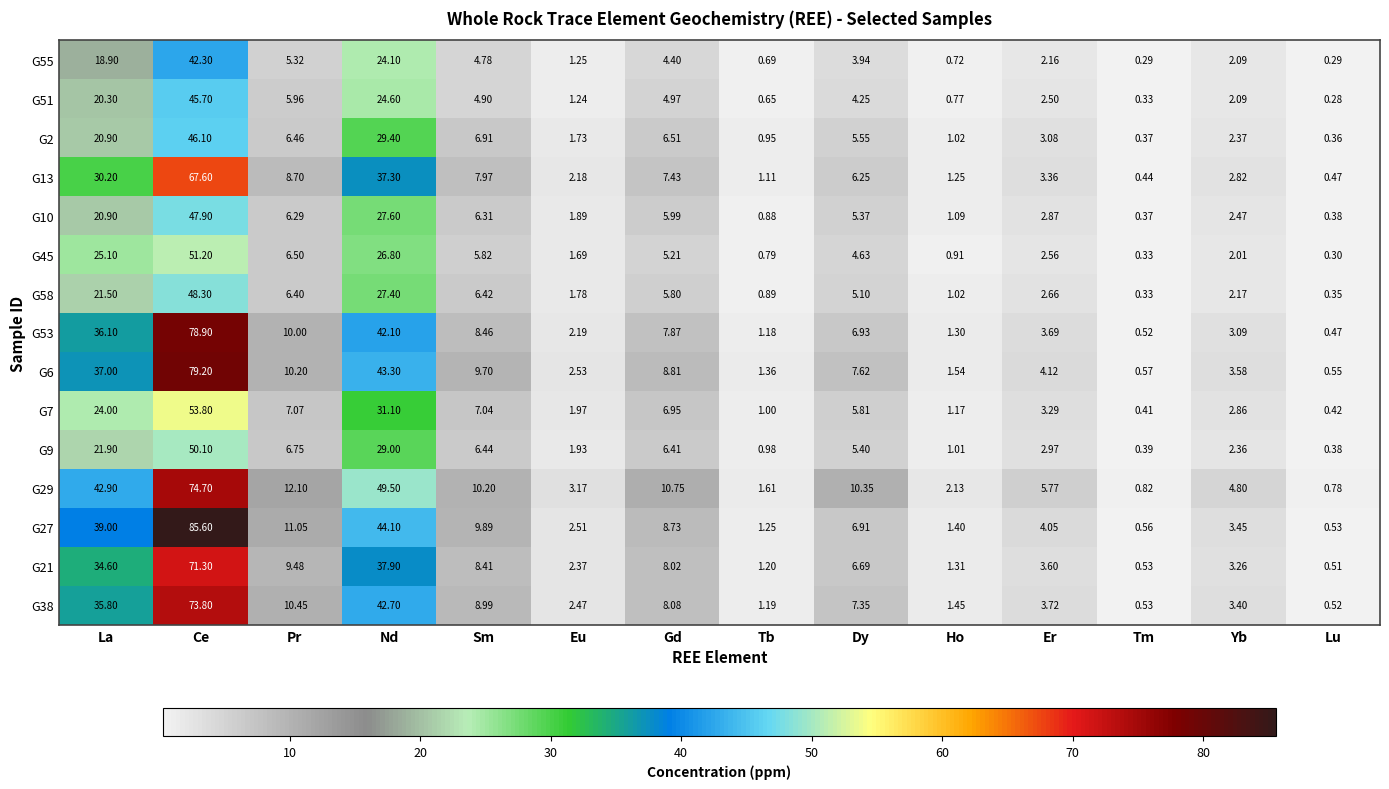

Which category has the highest value in the G58 series?

Ce